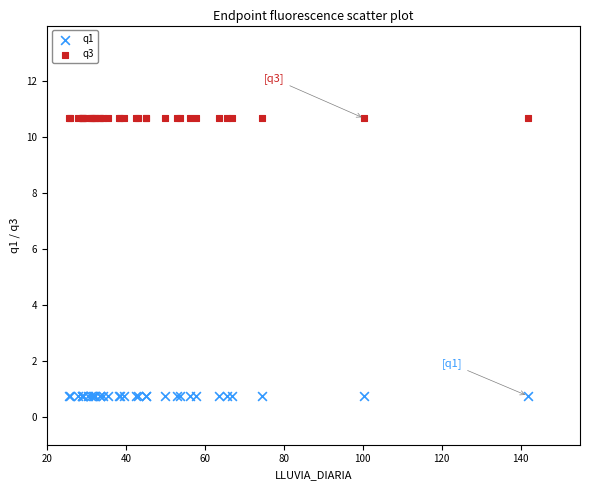

What are all the series names shown in the legend?

q1, q3